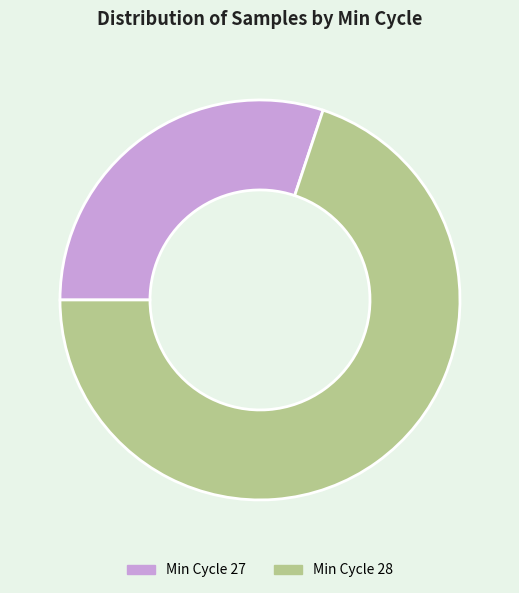

The Min Cycle 27 slice represents 30% of the pie. True or false?

True